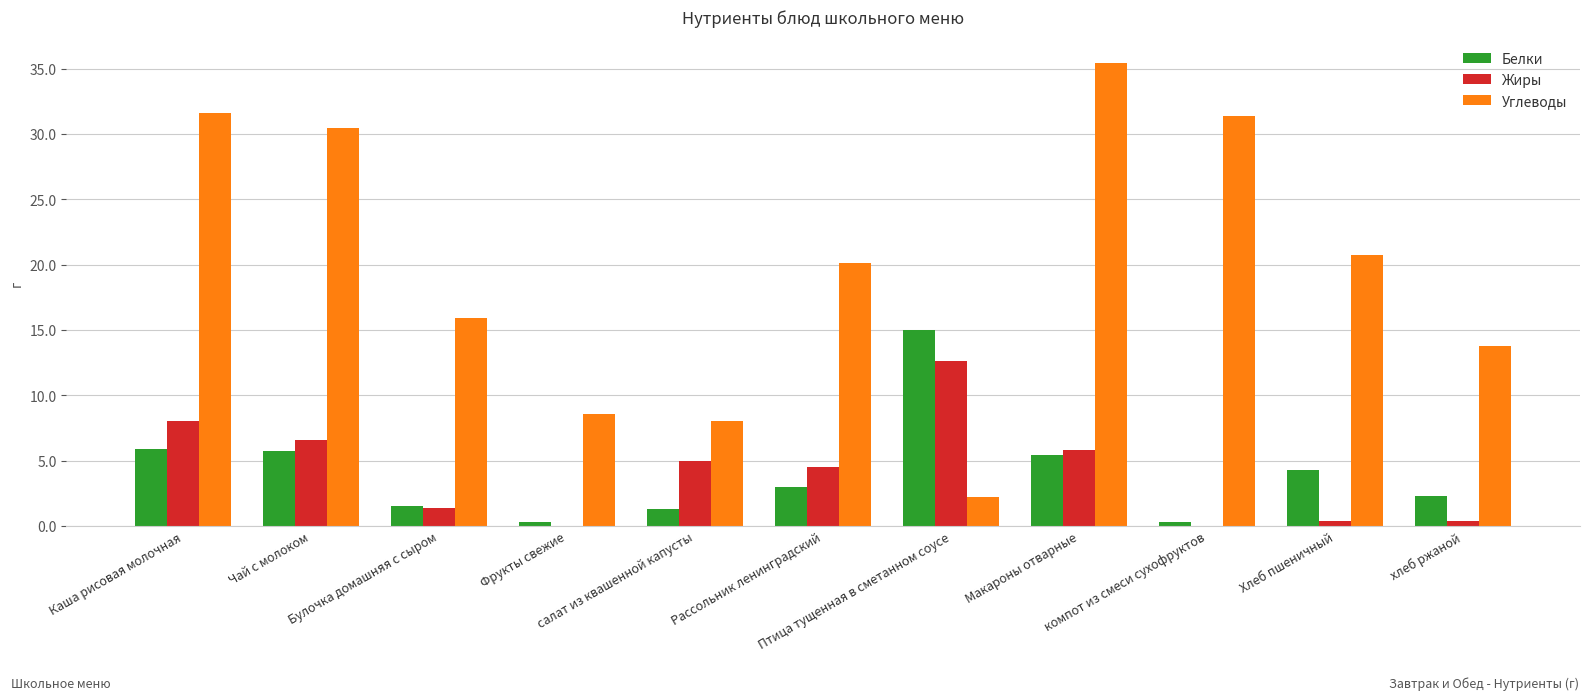

What is the highest value of the Углеводы series?

35.5